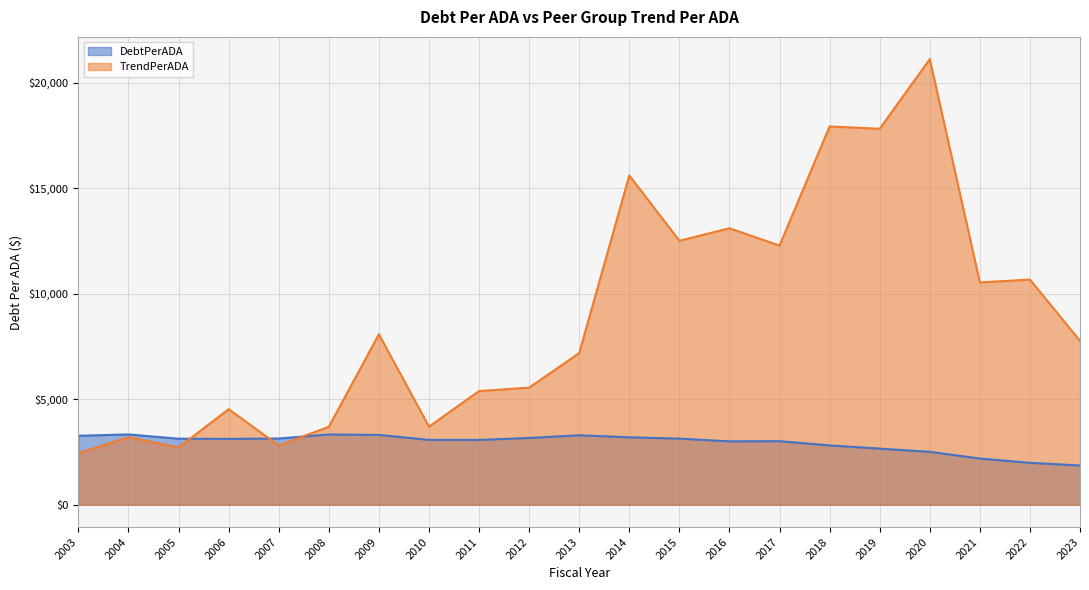

After their last crossing, which series has the higher values: TrendPerADA or DebtPerADA?

TrendPerADA